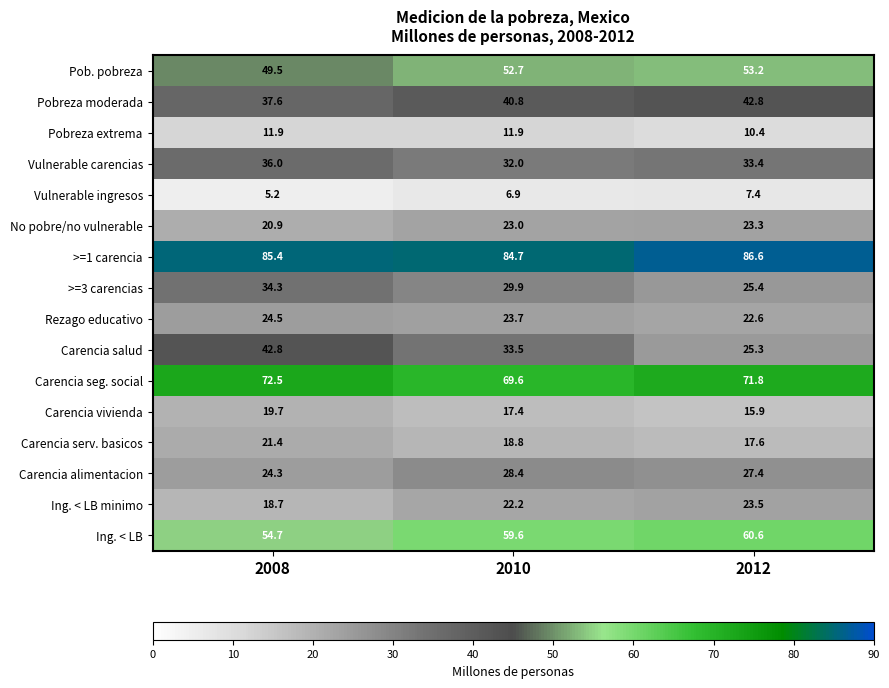

What is the difference between the Ing. < LB values at 2012 and 2010?

1.0